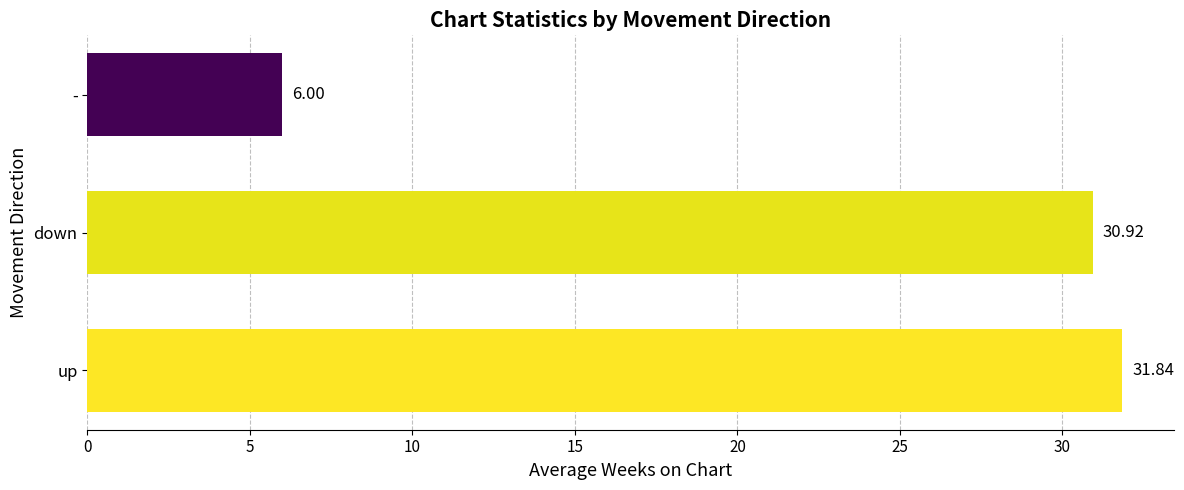

Are the bars grouped side by side (vs. stacked)?

No